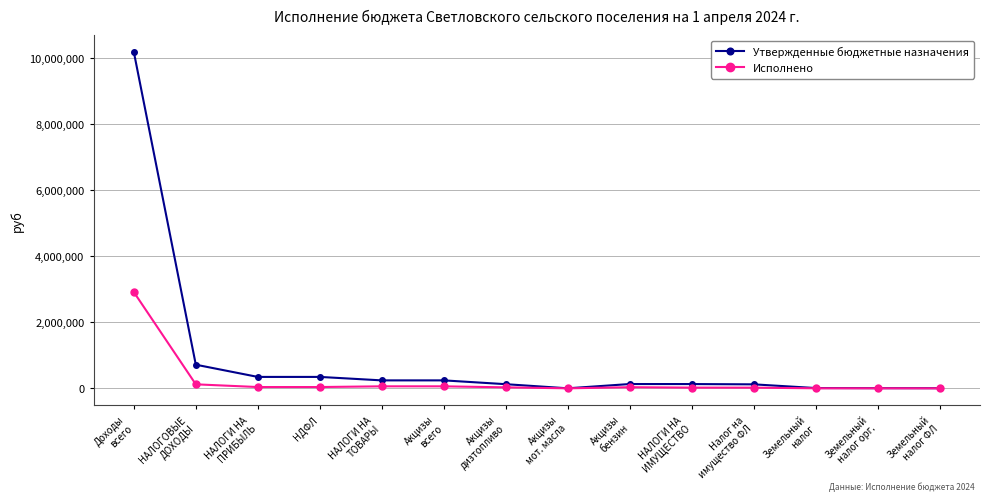

What is the sum of all Исполнено values?

3346056.3